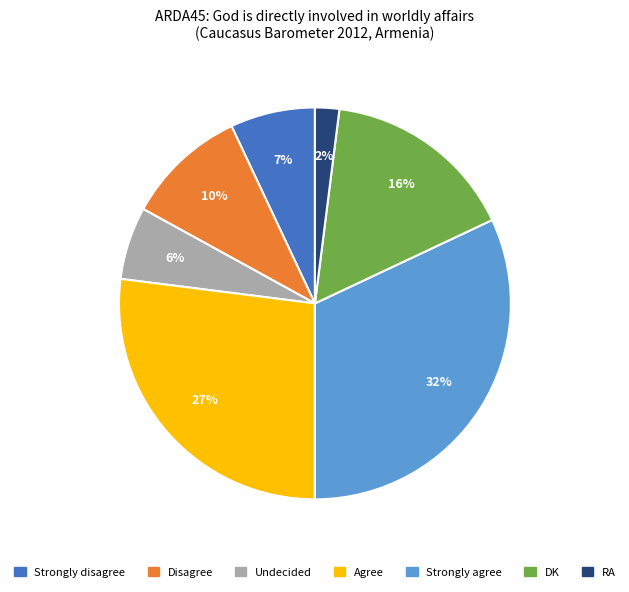

What percentage is the Disagree slice, to the nearest percent?

10%